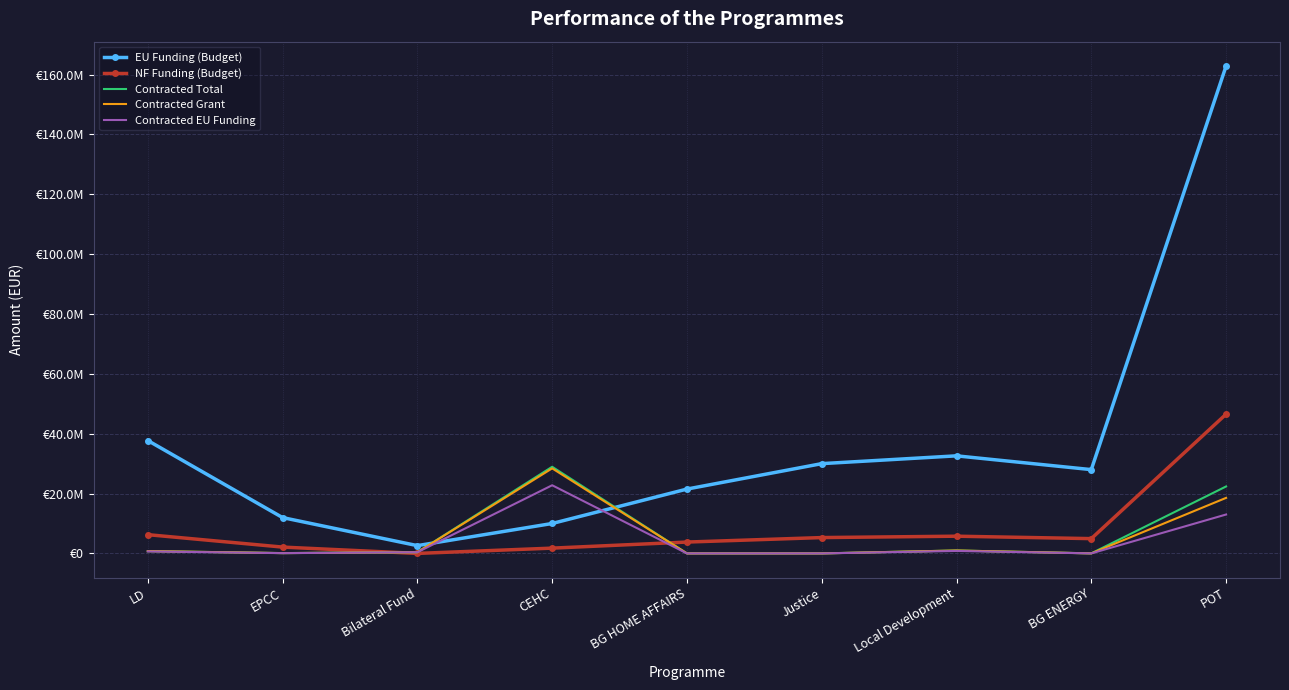

What are all the series names shown in the legend?

EU Funding (Budget), NF Funding (Budget), Contracted Total, Contracted Grant, Contracted EU Funding